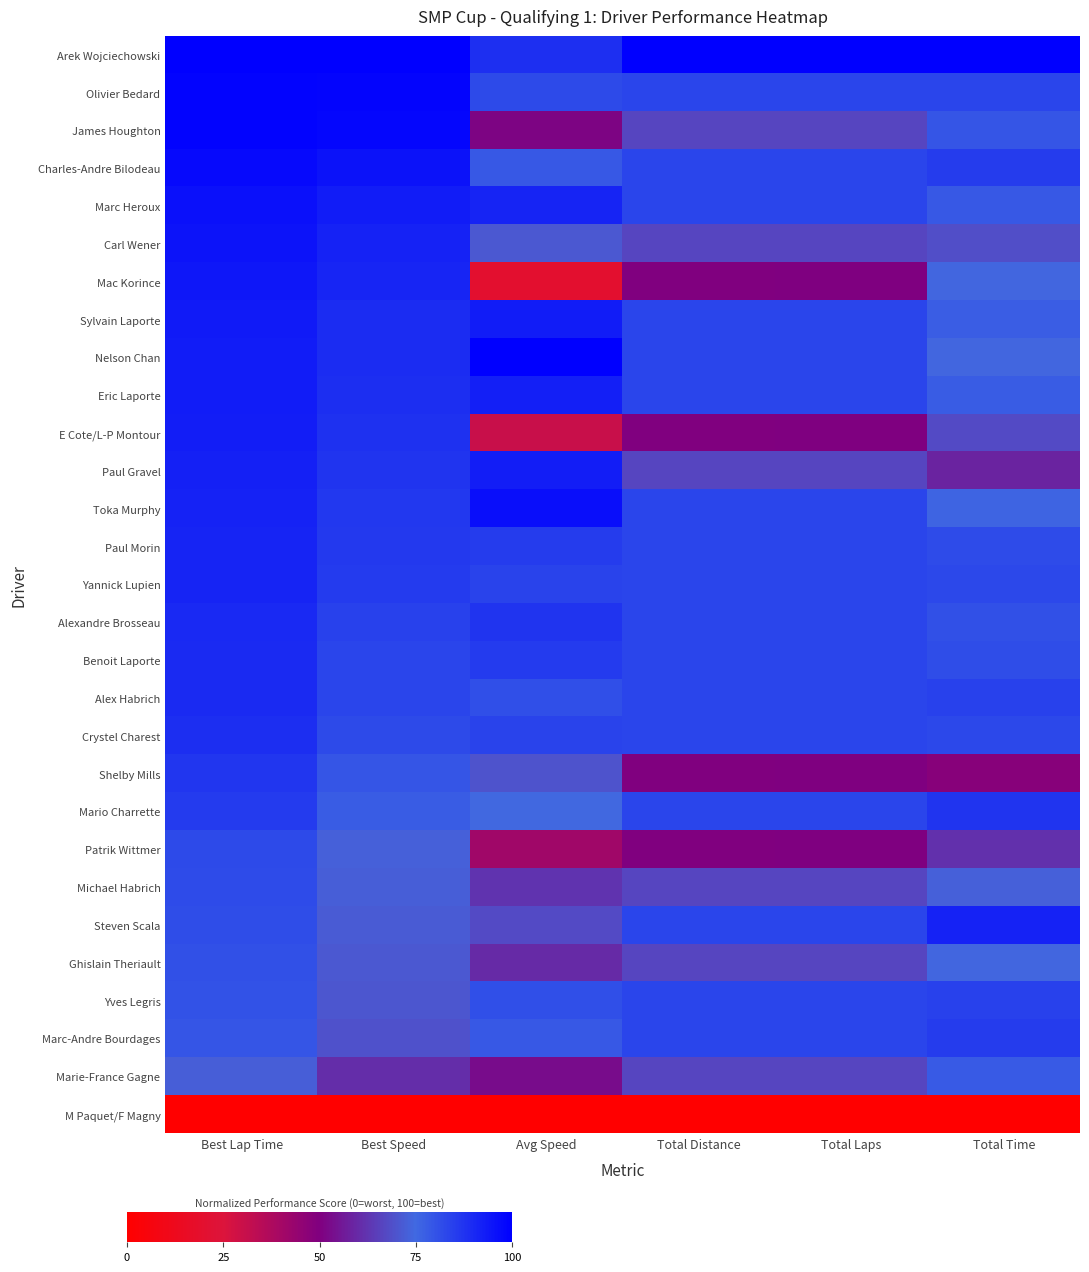

Reading left to right, list all the values displayed in this chart.

Arek Wojciechowski: Best Lap Time=100.0	Best Speed=100.0	Avg Speed=88.4	Total Distance=100.0	Total Laps=100.0	Total Time=100.0
Olivier Bedard: Best Lap Time=99.1	Best Speed=98.5	Avg Speed=82.2	Total Distance=83.3	Total Laps=83.3	Total Time=83.4
James Houghton: Best Lap Time=99.1	Best Speed=98.4	Avg Speed=50.8	Total Distance=66.7	Total Laps=66.7	Total Time=79.5
Charles-Andre Bilodeau: Best Lap Time=97.3	Best Speed=95.5	Avg Speed=78.7	Total Distance=83.3	Total Laps=83.3	Total Time=85.3
Marc Heroux: Best Lap Time=95.9	Best Speed=93.1	Avg Speed=91.1	Total Distance=83.3	Total Laps=83.3	Total Time=78.7
Carl Wener: Best Lap Time=95.0	Best Speed=91.8	Avg Speed=71.0	Total Distance=66.7	Total Laps=66.7	Total Time=68.4
Mac Korince: Best Lap Time=94.3	Best Speed=90.6	Avg Speed=19.6	Total Distance=50.0	Total Laps=50.0	Total Time=74.5
Sylvain Laporte: Best Lap Time=93.5	Best Speed=89.4	Avg Speed=93.1	Total Distance=83.3	Total Laps=83.3	Total Time=77.7
Nelson Chan: Best Lap Time=93.3	Best Speed=89.1	Avg Speed=100.0	Total Distance=83.3	Total Laps=83.3	Total Time=74.3
Eric Laporte: Best Lap Time=93.1	Best Speed=88.7	Avg Speed=92.4	Total Distance=83.3	Total Laps=83.3	Total Time=78.0
E Cote/L-P Montour: Best Lap Time=92.7	Best Speed=88.2	Avg Speed=30.3	Total Distance=50.0	Total Laps=50.0	Total Time=67.7
Paul Gravel: Best Lap Time=92.1	Best Speed=87.2	Avg Speed=92.8	Total Distance=66.7	Total Laps=66.7	Total Time=58.2
Toka Murphy: Best Lap Time=91.7	Best Speed=86.6	Avg Speed=96.4	Total Distance=83.3	Total Laps=83.3	Total Time=76.0
Paul Morin: Best Lap Time=91.4	Best Speed=86.1	Avg Speed=85.2	Total Distance=83.3	Total Laps=83.3	Total Time=81.7
Yannick Lupien: Best Lap Time=91.2	Best Speed=85.8	Avg Speed=83.8	Total Distance=83.3	Total Laps=83.3	Total Time=82.5
Alexandre Brosseau: Best Lap Time=90.2	Best Speed=84.2	Avg Speed=87.4	Total Distance=83.3	Total Laps=83.3	Total Time=80.6
Benoit Laporte: Best Lap Time=89.7	Best Speed=83.5	Avg Speed=85.9	Total Distance=83.3	Total Laps=83.3	Total Time=81.4
Alex Habrich: Best Lap Time=89.6	Best Speed=83.4	Avg Speed=80.9	Total Distance=83.3	Total Laps=83.3	Total Time=84.1
Crystel Charest: Best Lap Time=88.9	Best Speed=82.4	Avg Speed=83.7	Total Distance=83.3	Total Laps=83.3	Total Time=82.5
Shelby Mills: Best Lap Time=86.9	Best Speed=79.5	Avg Speed=69.6	Total Distance=50.0	Total Laps=50.0	Total Time=47.7
Mario Charrette: Best Lap Time=85.8	Best Speed=78.0	Avg Speed=74.8	Total Distance=83.3	Total Laps=83.3	Total Time=87.5
Patrik Wittmer: Best Lap Time=82.2	Best Speed=72.9	Avg Speed=41.2	Total Distance=50.0	Total Laps=50.0	Total Time=61.5
Michael Habrich: Best Lap Time=81.7	Best Speed=72.3	Avg Speed=62.4	Total Distance=66.7	Total Laps=66.7	Total Time=73.0
Steven Scala: Best Lap Time=81.3	Best Speed=71.7	Avg Speed=67.7	Total Distance=83.3	Total Laps=83.3	Total Time=91.7
Ghislain Theriault: Best Lap Time=80.8	Best Speed=71.0	Avg Speed=60.1	Total Distance=66.7	Total Laps=66.7	Total Time=74.2
Yves Legris: Best Lap Time=80.3	Best Speed=70.4	Avg Speed=81.0	Total Distance=83.3	Total Laps=83.3	Total Time=84.0
Marc-Andre Bourdages: Best Lap Time=79.4	Best Speed=69.2	Avg Speed=78.7	Total Distance=83.3	Total Laps=83.3	Total Time=85.3
Marie-France Gagne: Best Lap Time=72.4	Best Speed=60.6	Avg Speed=52.8	Total Distance=66.7	Total Laps=66.7	Total Time=78.4
M Paquet/F Magny: Best Lap Time=0.0	Best Speed=0.0	Avg Speed=0.0	Total Distance=0.0	Total Laps=0.0	Total Time=0.0